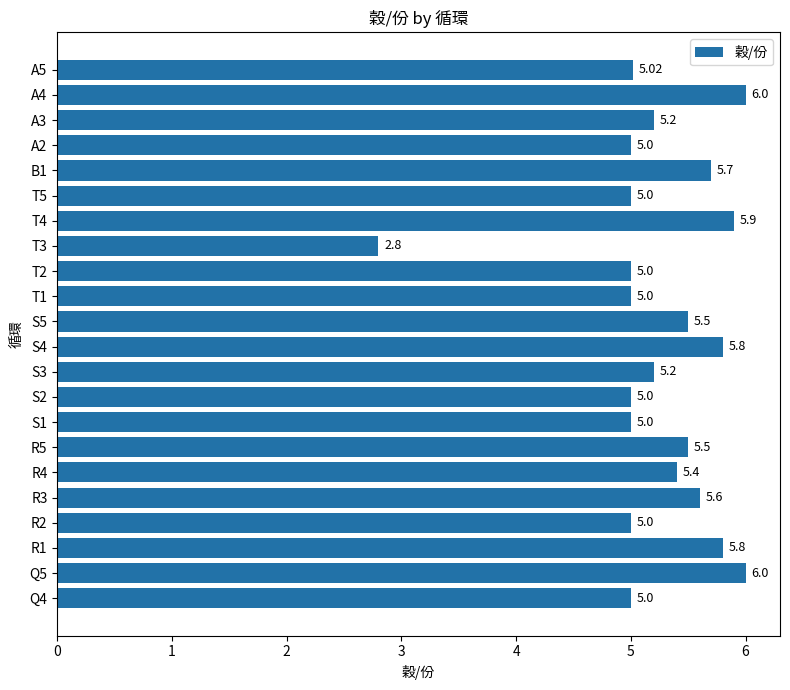

Which category has the lowest value across all series?

T3